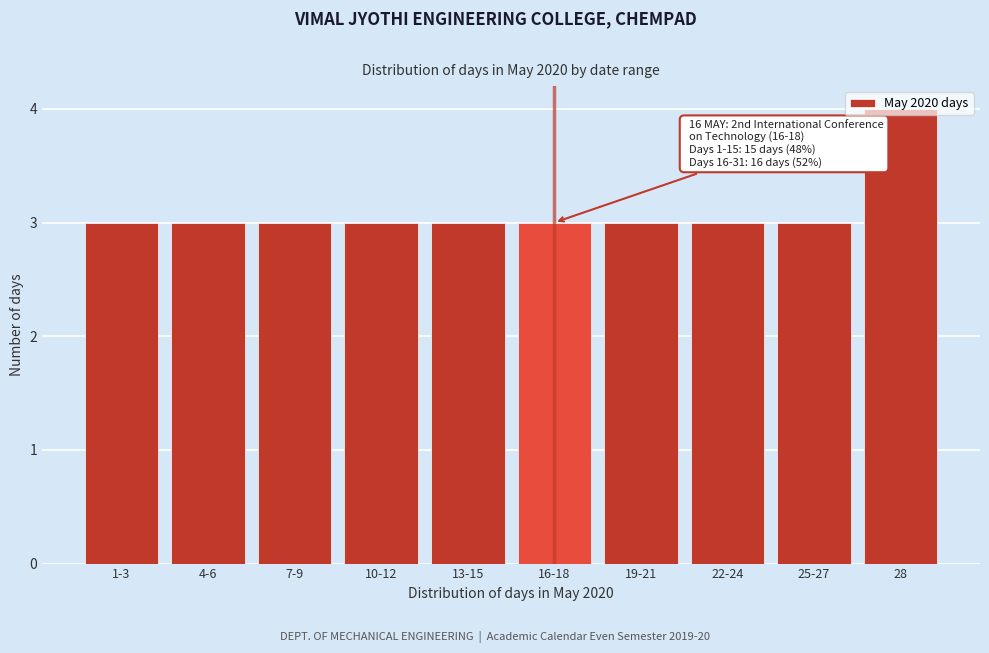

What is the label of the 2nd bar from the left?

4-6